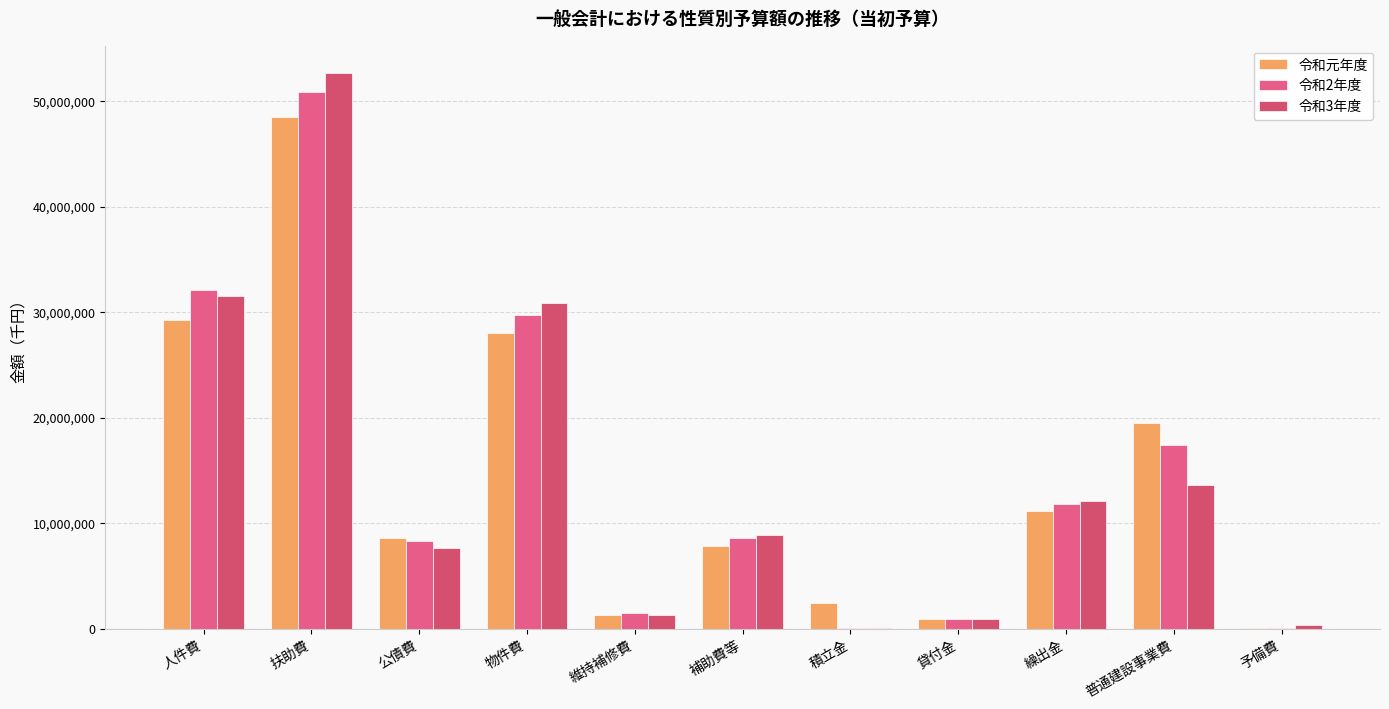

What is the sum of the 令和2年度 values at 扶助費 and 維持補修費?

52263295